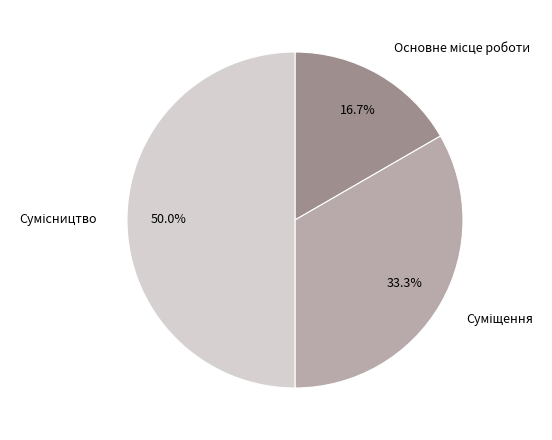

To the nearest percent, what portion does Сумісництво represent?

50%